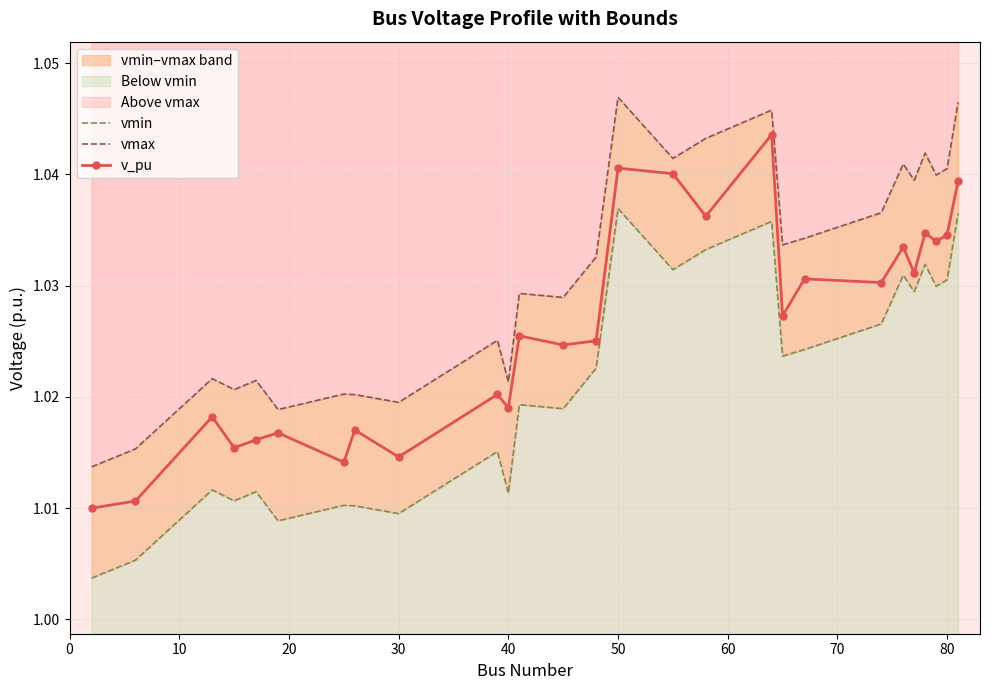

How many v_pu values are between 1 and 2?

27